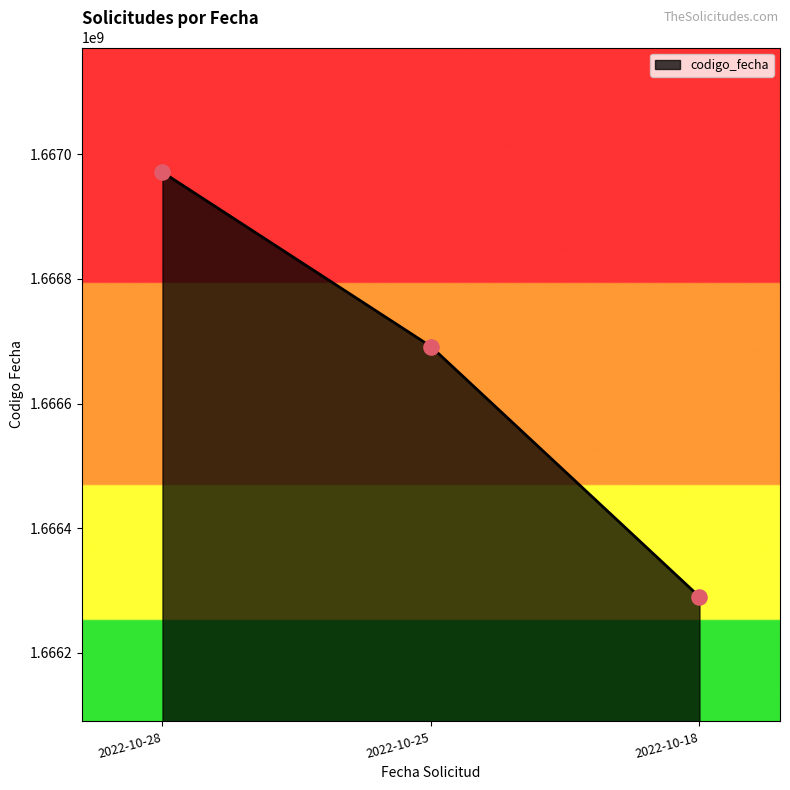

What is the ratio of the value at 2022-10-25 to the value at 2022-10-28?

1.0